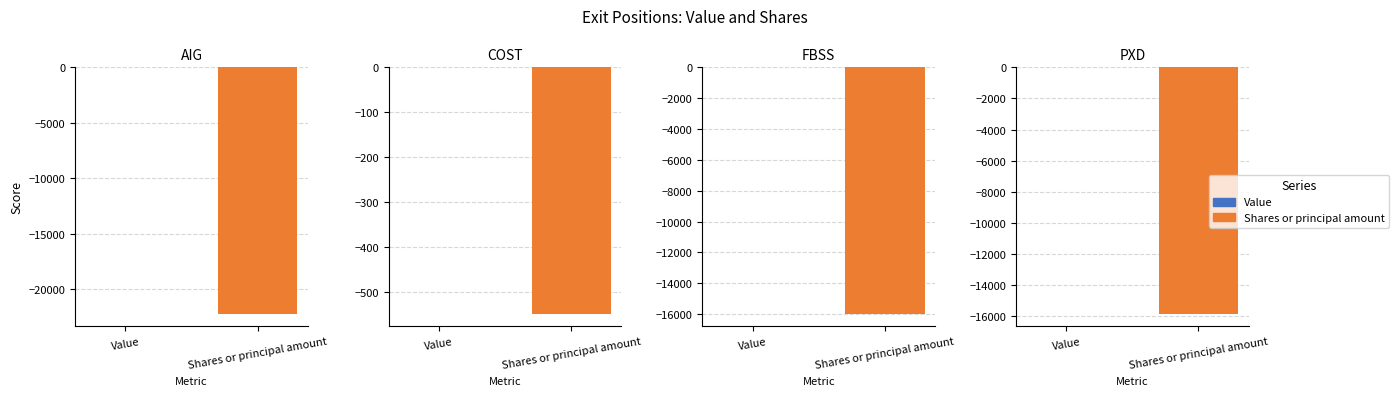

At how many categories does at least one series exceed -12728?

4